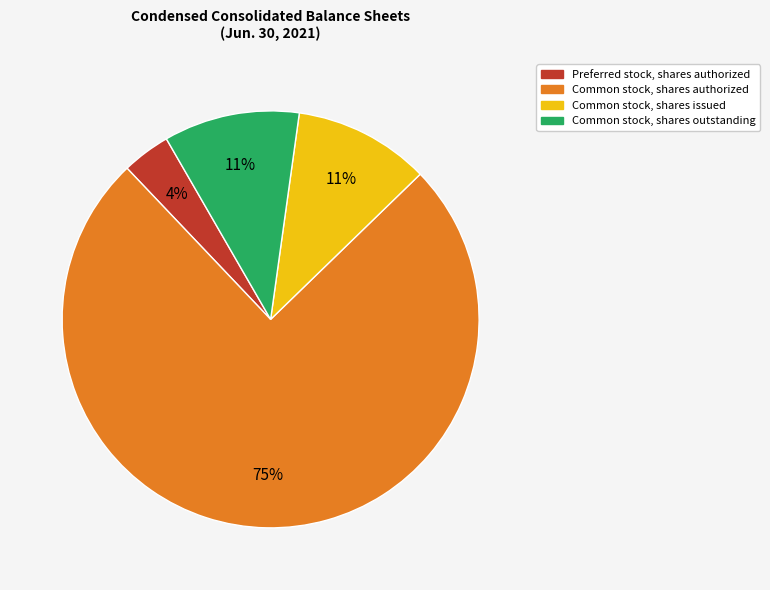

How many slices are in this pie chart?

4